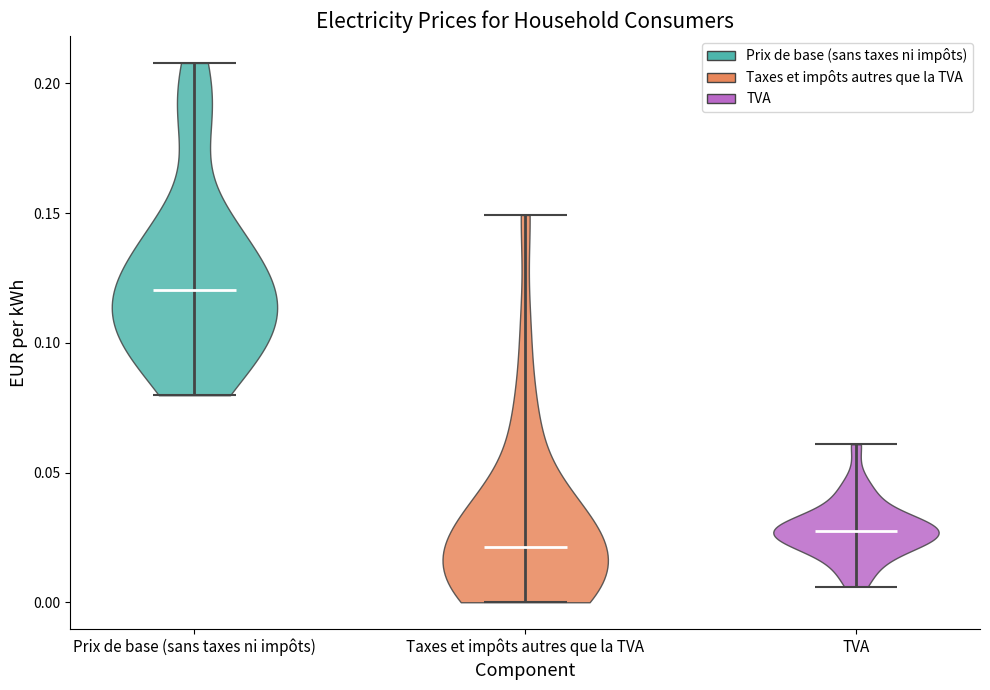

Which violin has the lowest median line?

Taxes et impôts autres que la TVA